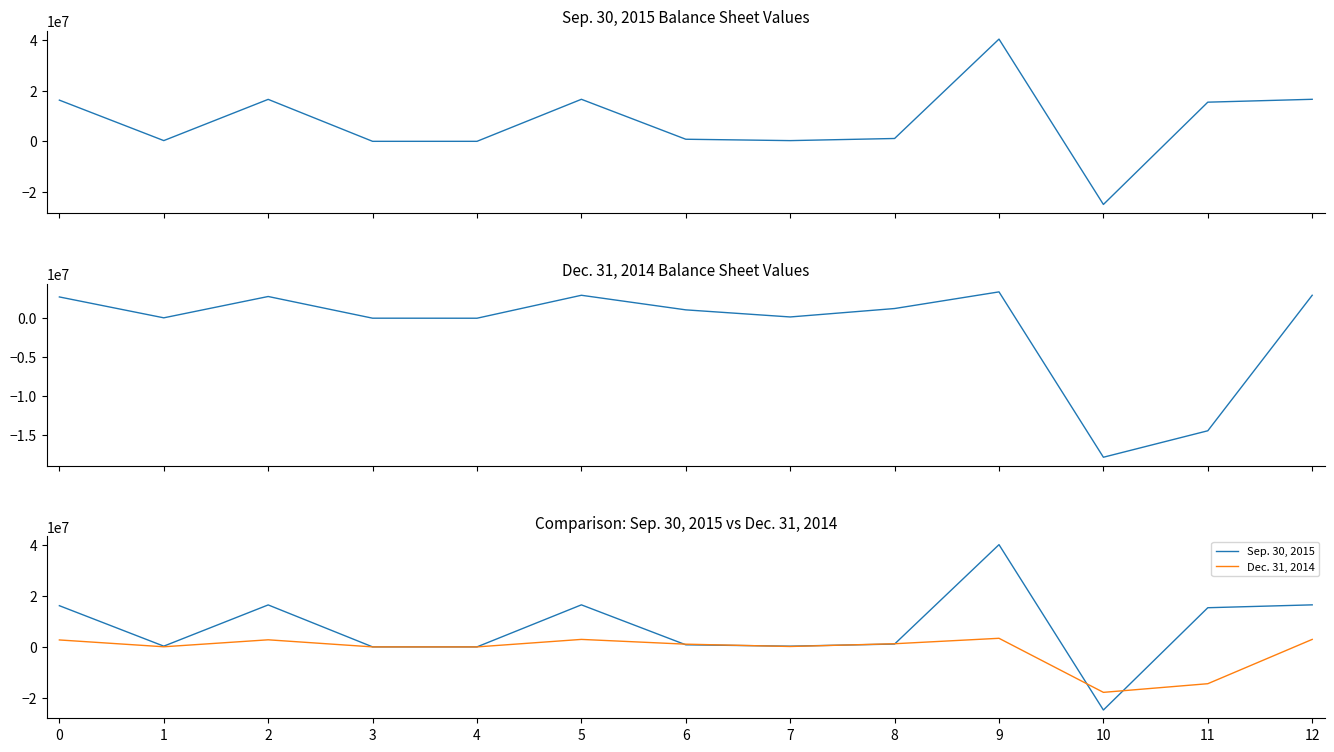

Reading left to right, what are all the values shown in this chart?

Sep. 30, 2015: 16244741	303073	16547814	15624	14250	16577688	836953	296109	1133062	40296961	-24860127	15444626	16577688
Dec. 31, 2014: 2747248	57115	2804363	10331	5172	2963320	1083597	168635	1254750	3399924	-17904319	-14495042	2963320